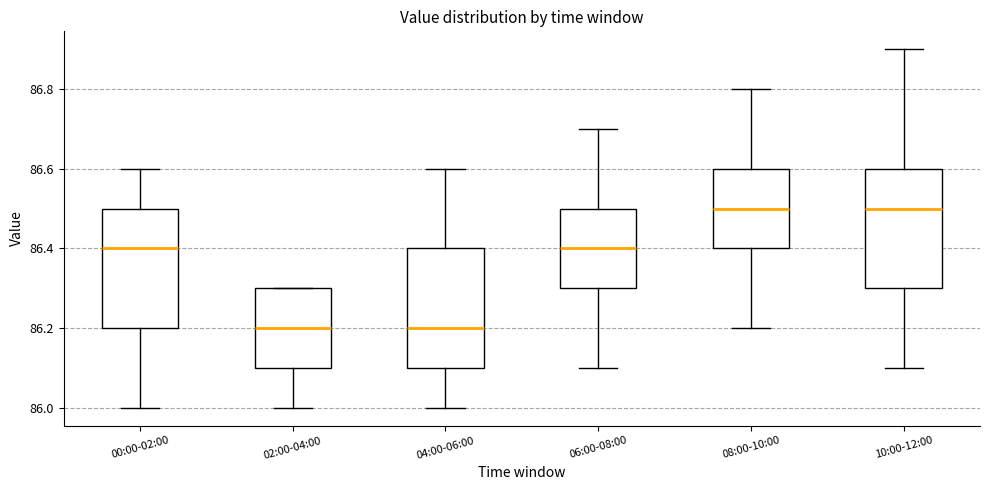

Reading left to right, transcribe this box plot: for each box, give where its median line is, the range the box spans, and where its two whiskers end, as read against the y-axis. The values are not printed on the chart, so give them approximately, as read against the axis.

00:00-02:00: median 86.4, box 86.2 to 86.5, whiskers 86.0 to 86.6
02:00-04:00: median 86.2, box 86.1 to 86.3, whiskers 86.0 to 86.3
04:00-06:00: median 86.2, box 86.1 to 86.4, whiskers 86.0 to 86.6
06:00-08:00: median 86.4, box 86.3 to 86.5, whiskers 86.1 to 86.7
08:00-10:00: median 86.5, box 86.4 to 86.6, whiskers 86.2 to 86.8
10:00-12:00: median 86.5, box 86.3 to 86.6, whiskers 86.1 to 86.9